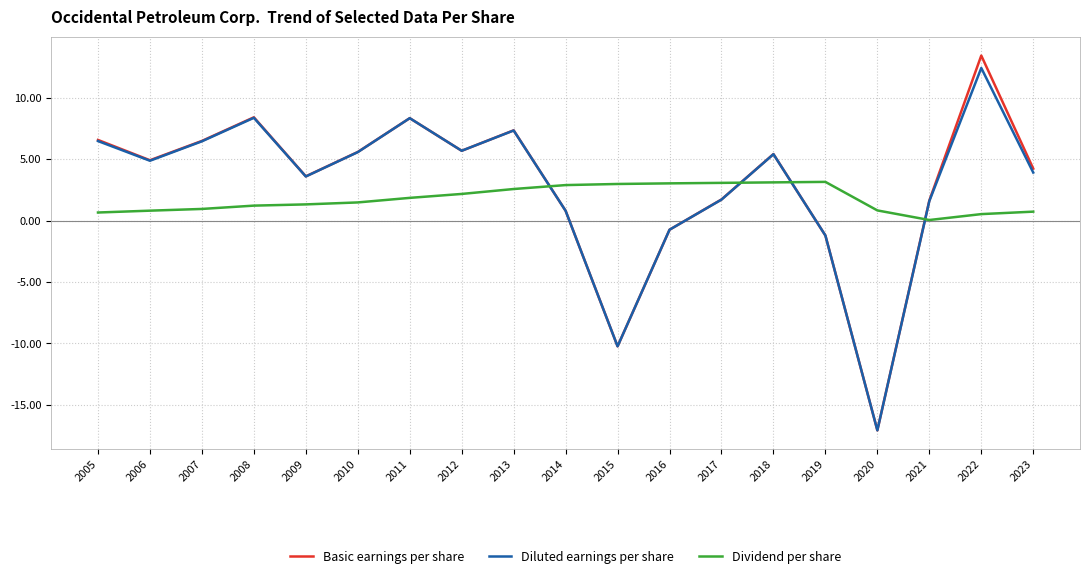

How many interior local valleys does the Basic earnings per share series have?

5